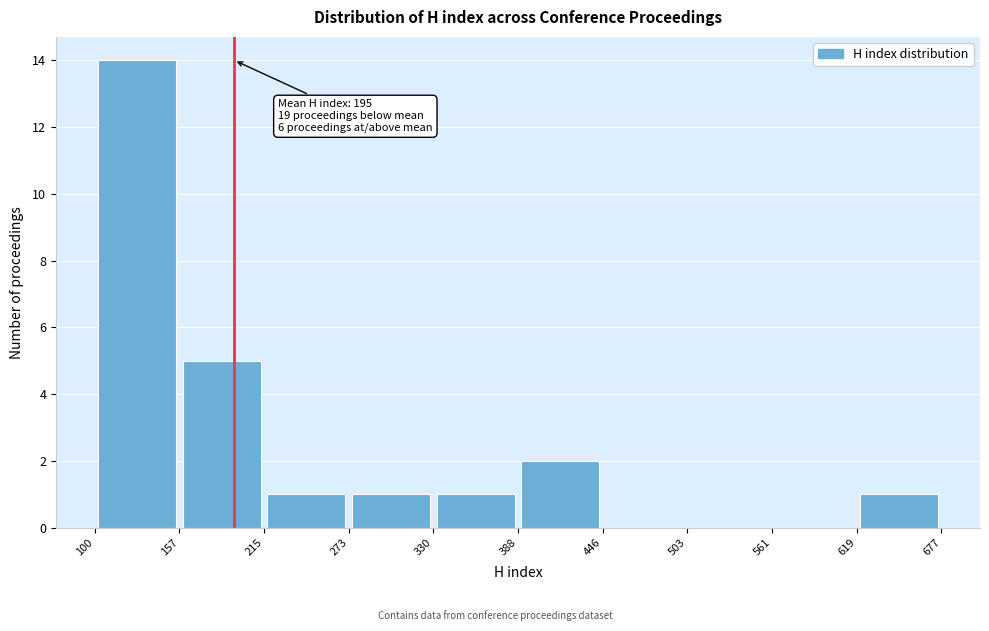

Which range on the x-axis has the tallest bar?

100 to 157